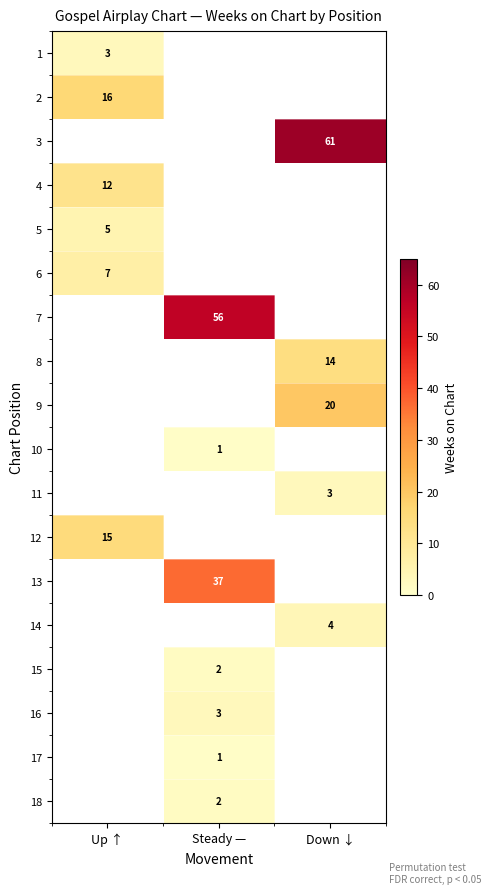

At how many categories does at least one series exceed 55?

2